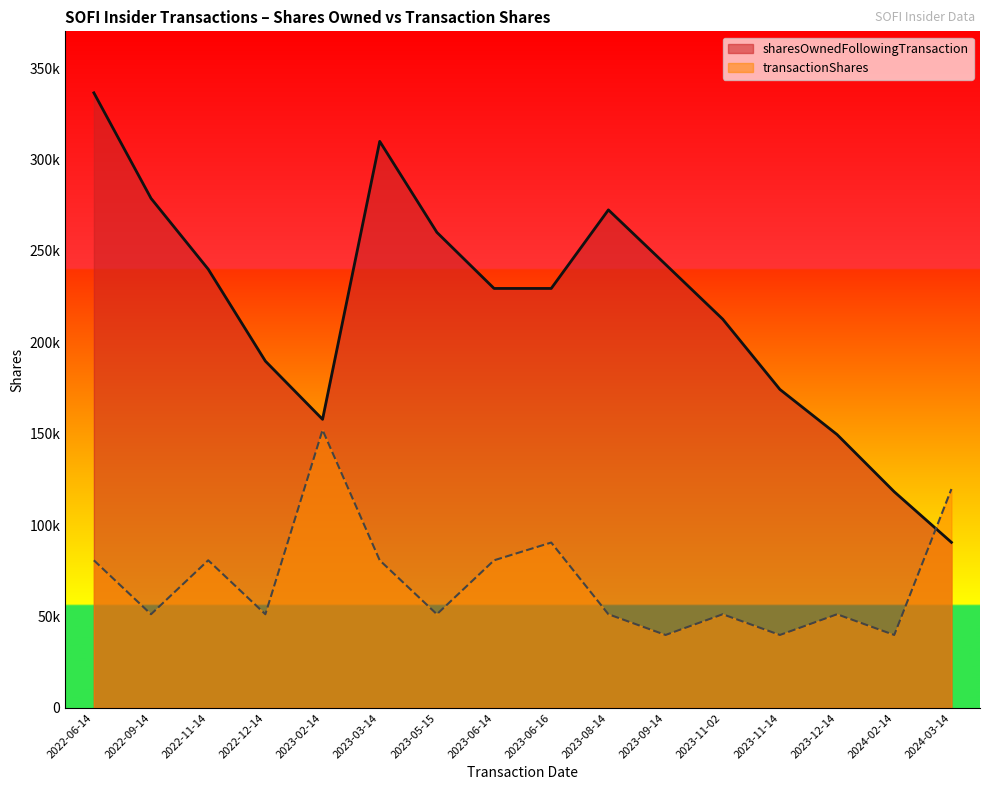

What is the label of the 13th point from the left?

2023-11-14